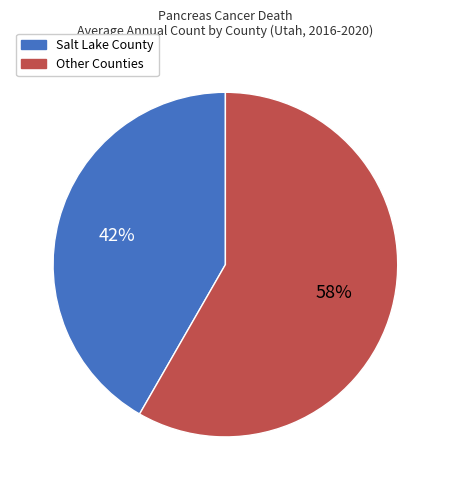

What percentage is the Salt Lake County slice, to the nearest percent?

42%